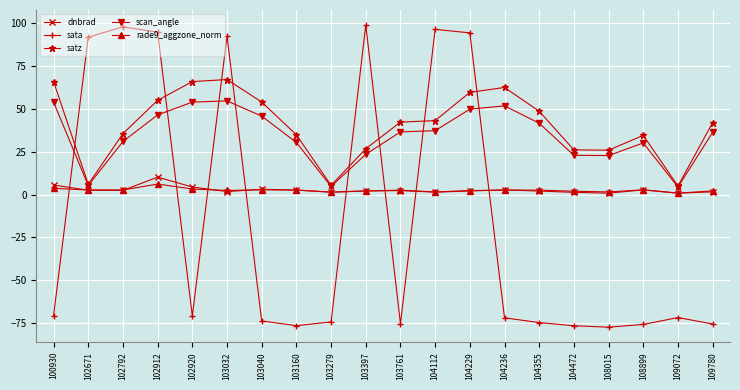

What is the total value across all series at 104472?

-24.2